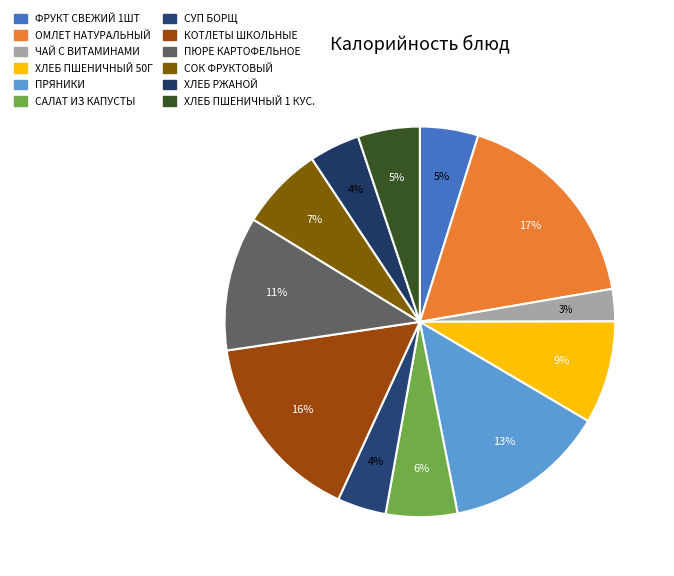

Approximately how many times larger is the value at СОК ФРУКТОВЫЙ compared to КОТЛЕТЫ ШКОЛЬНЫЕ?

0.4